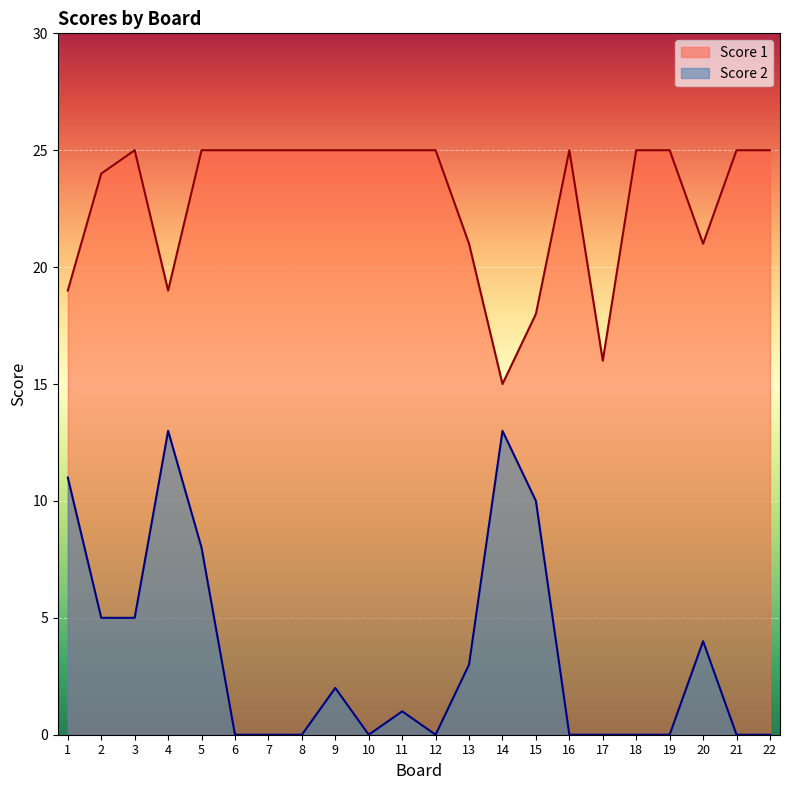

List the labels in order of Score 2 value, largest first.

4, 14, 1, 15, 5, 2, 3, 20, 13, 9, 11, 6, 7, 8, 10, 12, 16, 17, 18, 19, 21, 22